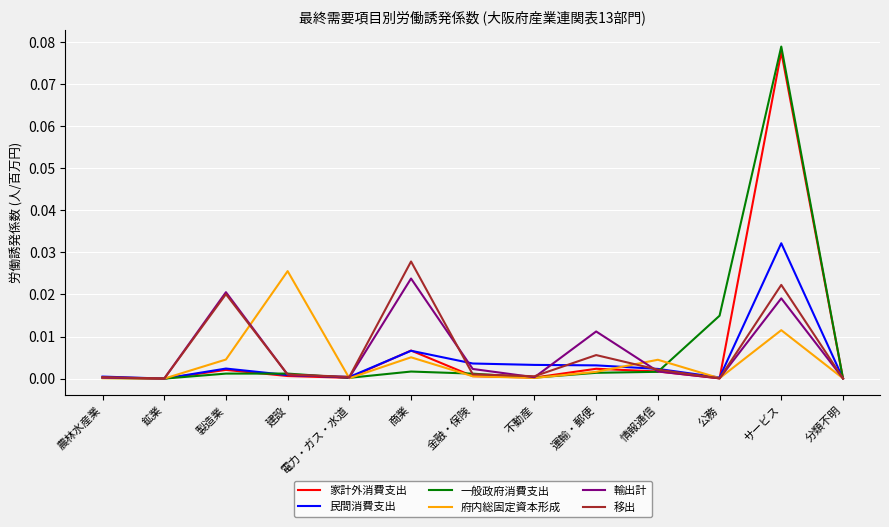

Which category has the highest value across all series?

サービス